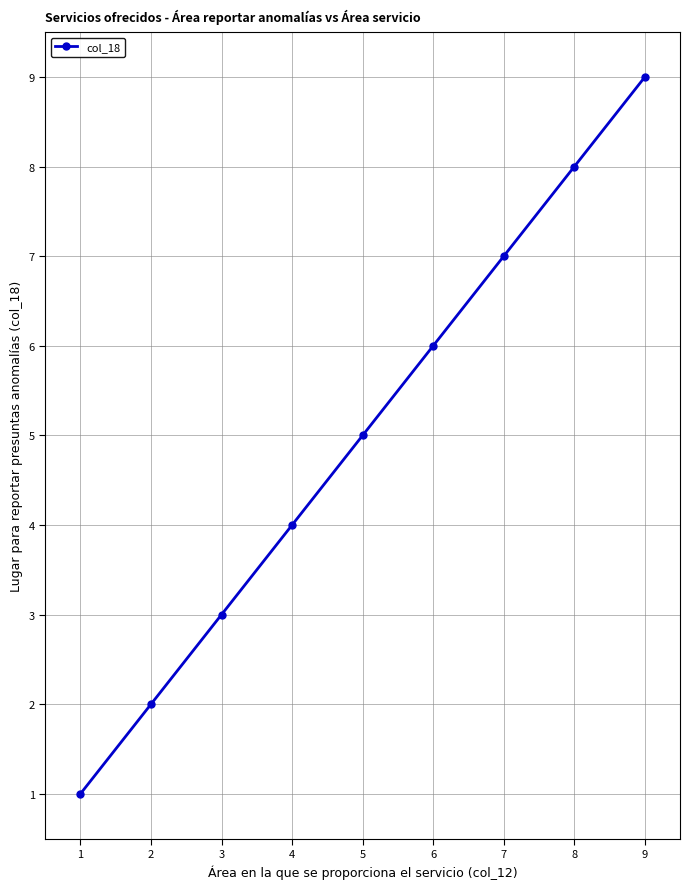

Between 5 and 6, which is larger?

6